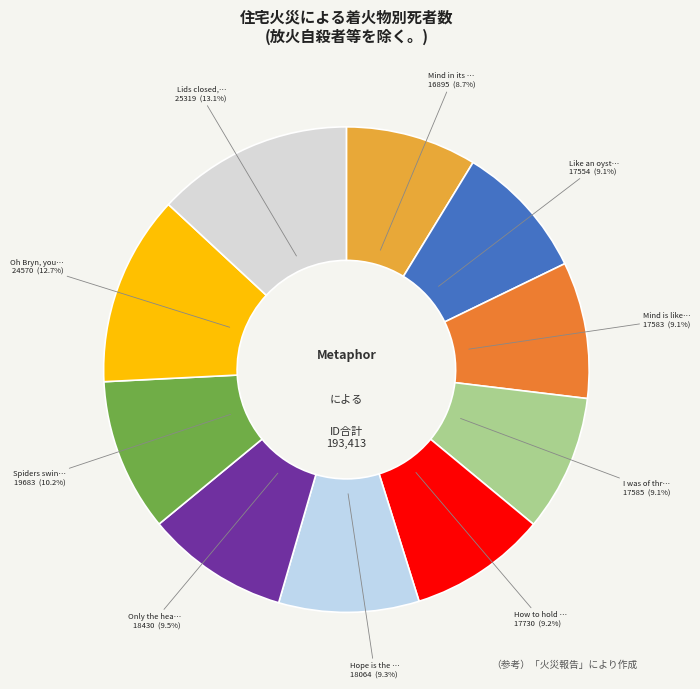

To the nearest percent, what is the average slice percentage?

10%